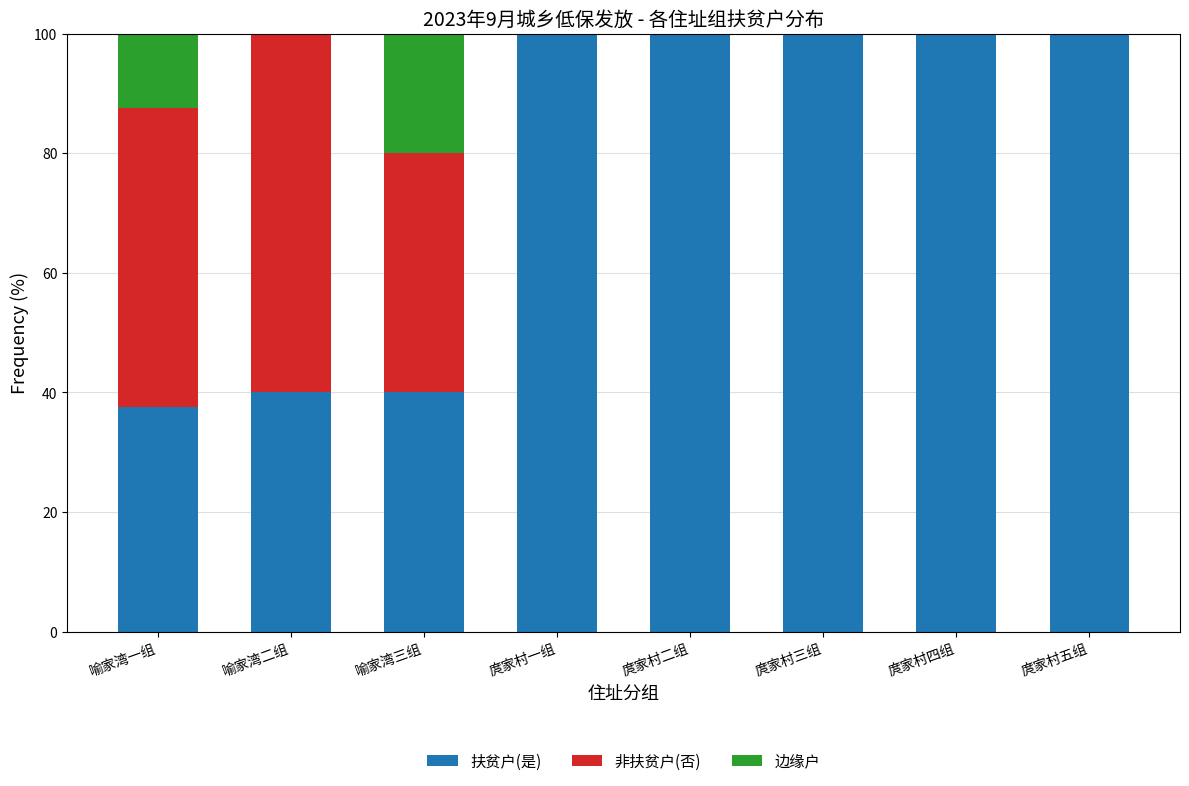

What is the highest value of the 扶贫户(是) series?

100.0